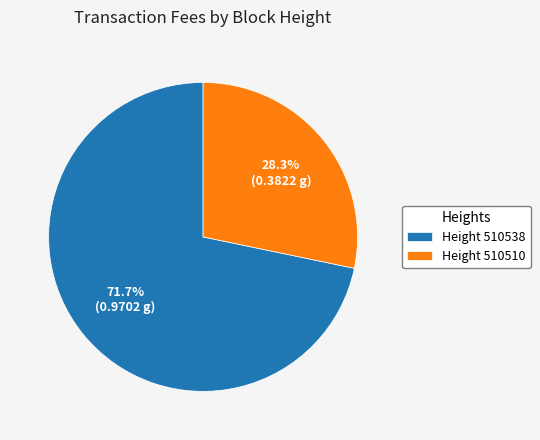

Is the sum of Height 510510 and Height 510538 greater than half?

Yes